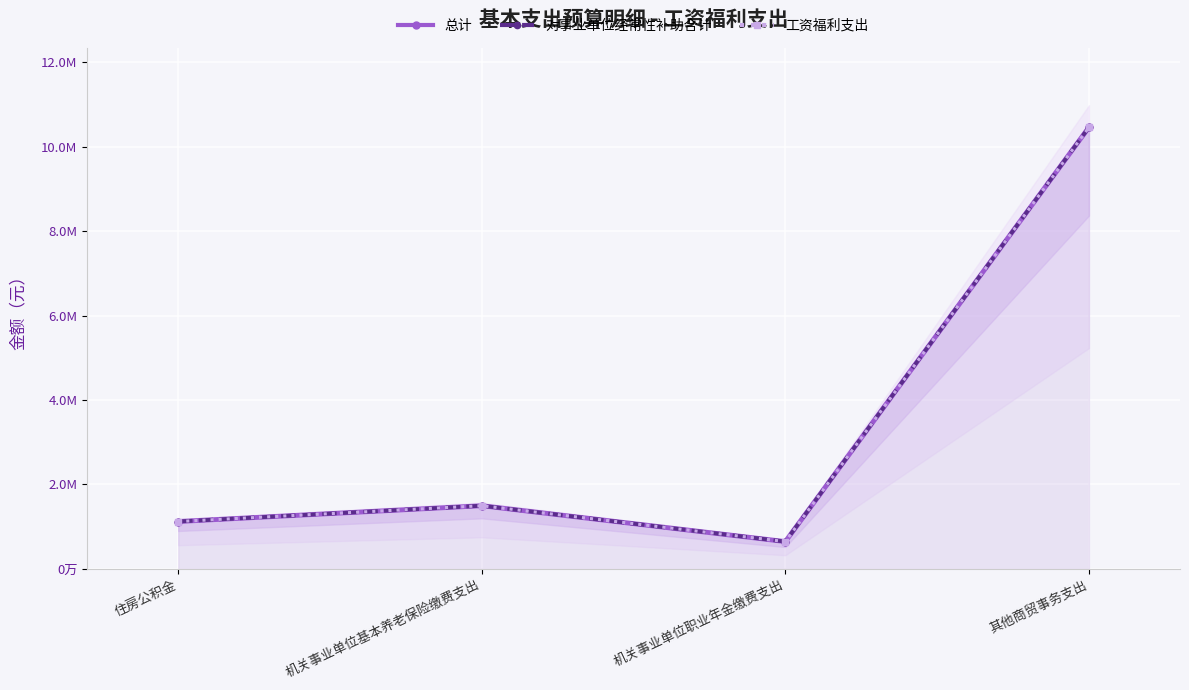

Which series has the largest range (max minus min)?

总计